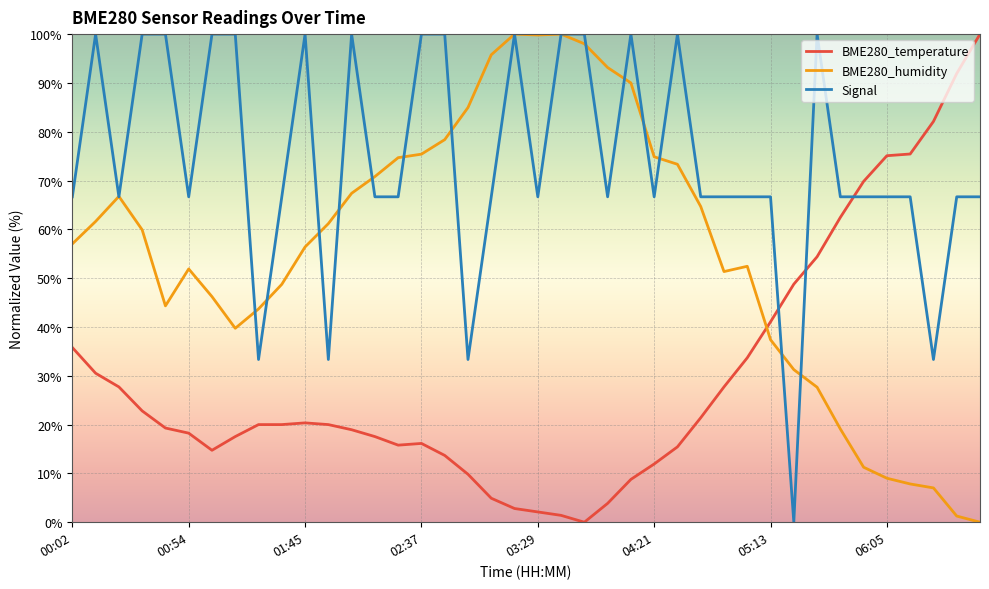

Rank the series by their average value, from lowest to highest.

BME280_temperature, BME280_humidity, Signal